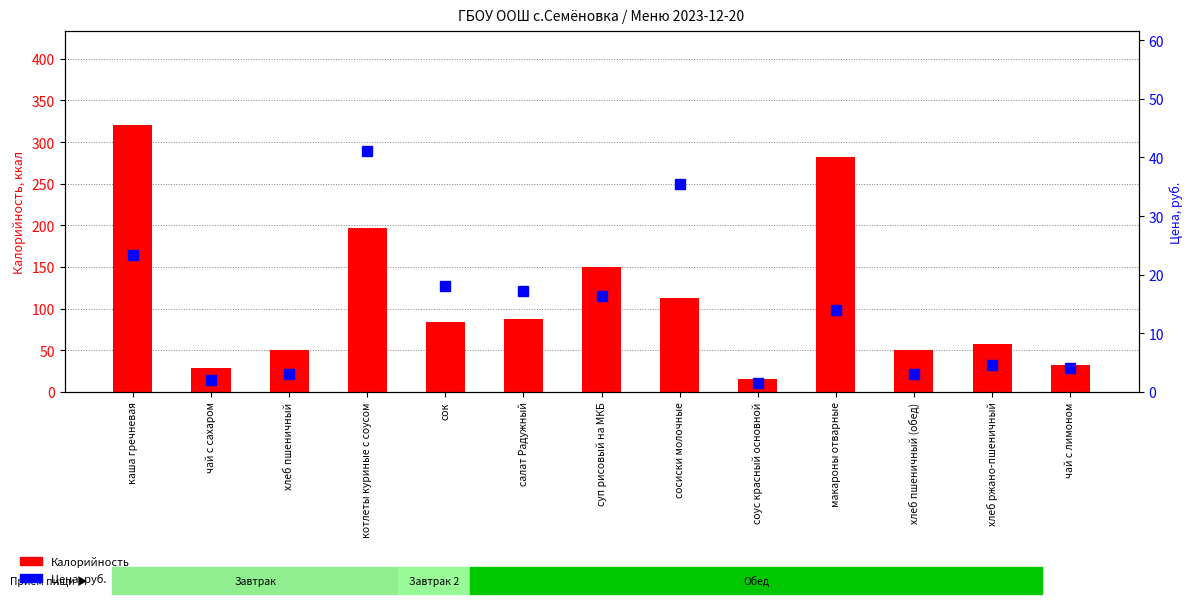

Which series has the largest range (max minus min)?

Калорийность